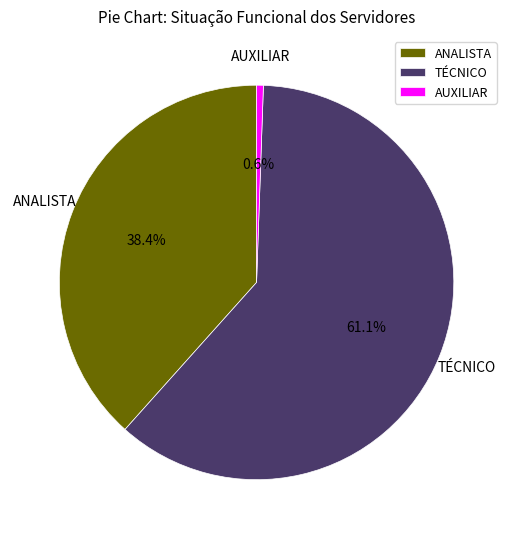

What is the majority slice?

TÉCNICO